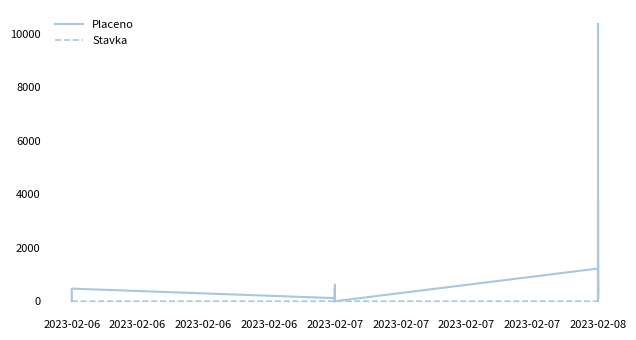

Where is the first local maximum for Stavka?

2023-02-06